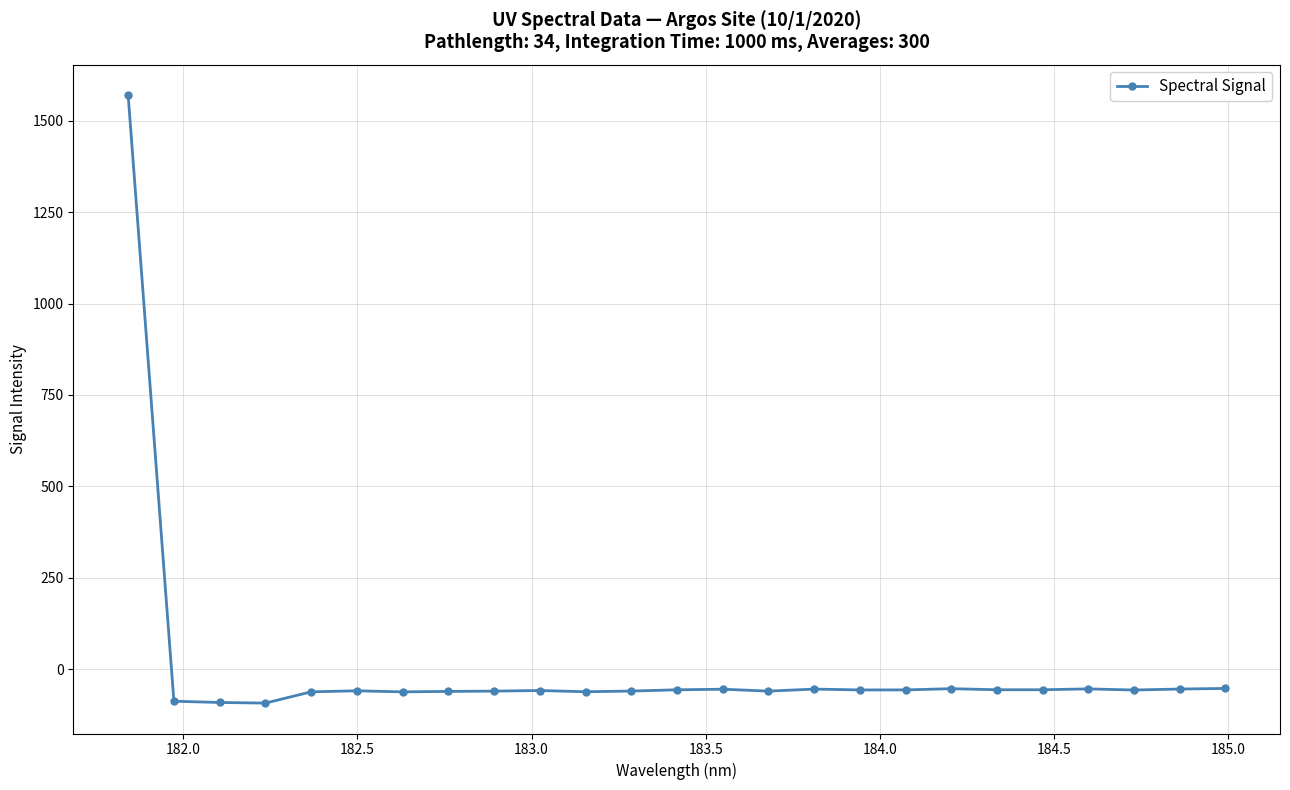

What is the maximum value shown in the chart?

1570.5